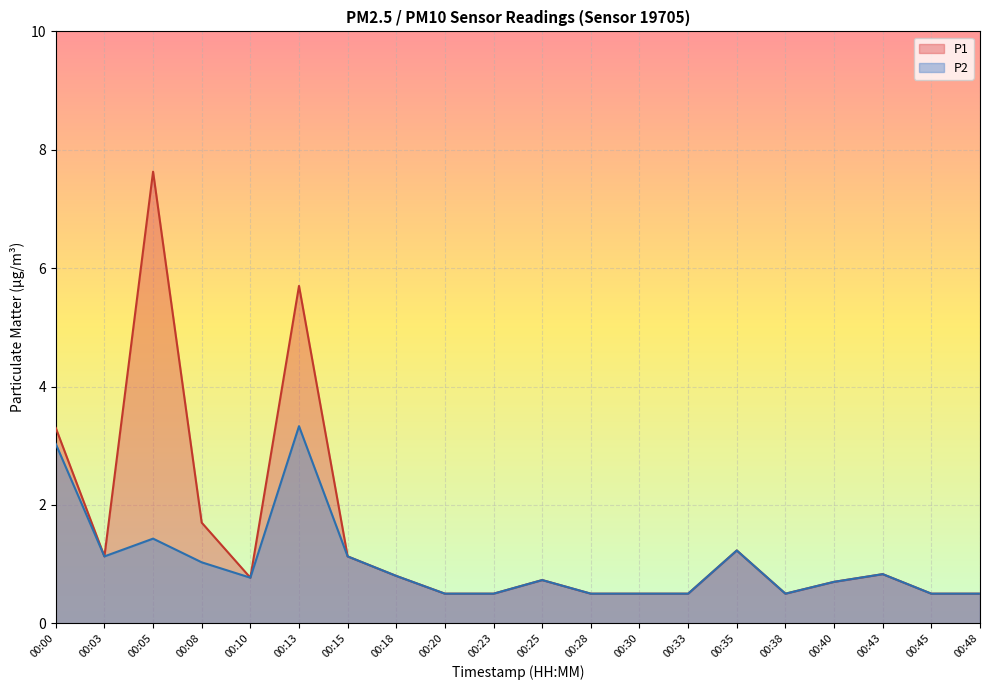

In P2, how many points are higher than both neighbors (excluding endpoints)?

5